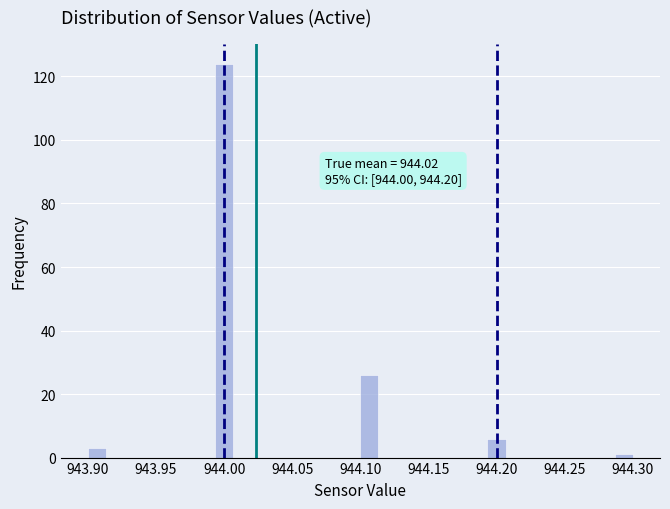

Read against the x-axis, roughly where is the centre of the tallest bar?

944.000